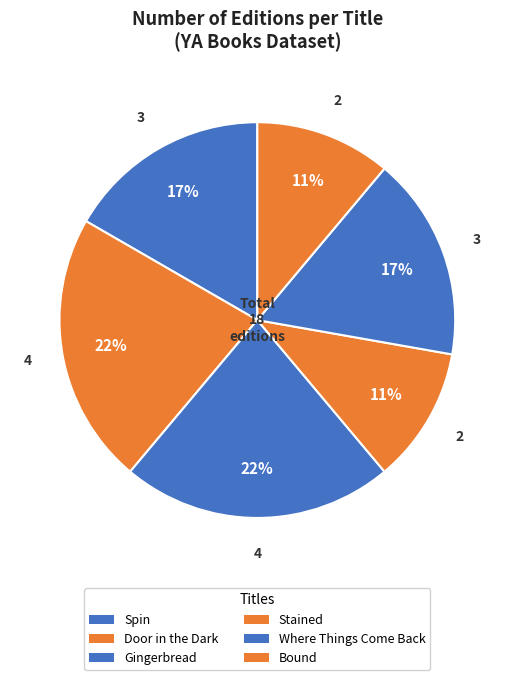

To the nearest percent, what is the average slice percentage?

17%